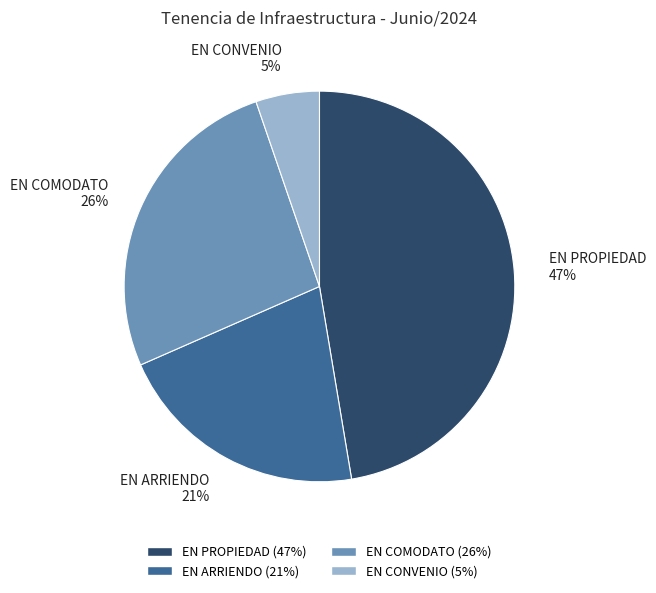

Combined, do EN COMODATO 26% and EN CONVENIO 5% account for over 50%?

No